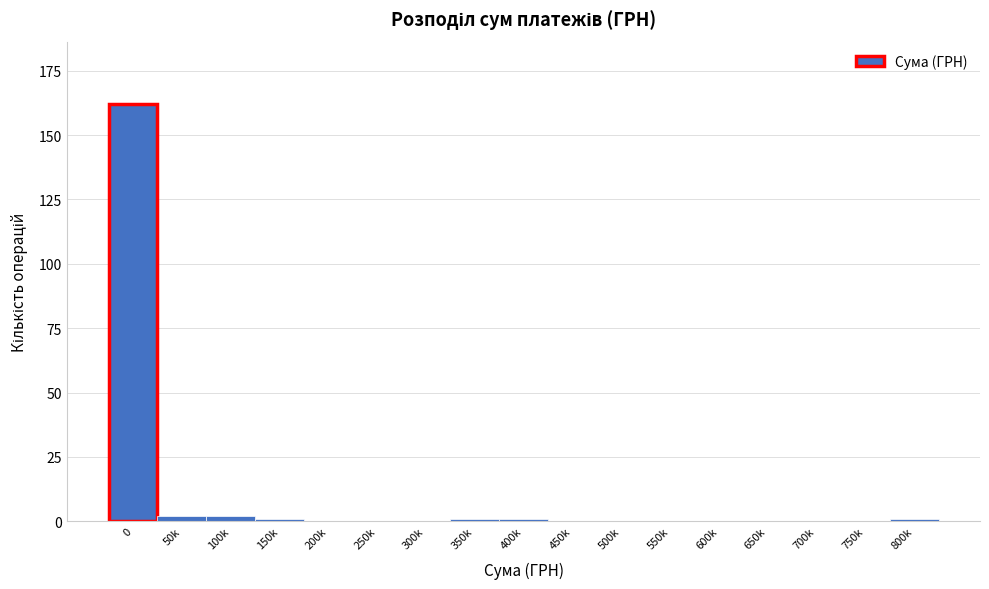

Reading left to right, transcribe all the data shown in this chart.

0=162	50k=2	100k=2	150k=1	200k=0	250k=0	300k=0	350k=1	400k=1	450k=0	500k=0	550k=0	600k=0	650k=0	700k=0	750k=0	800k=1